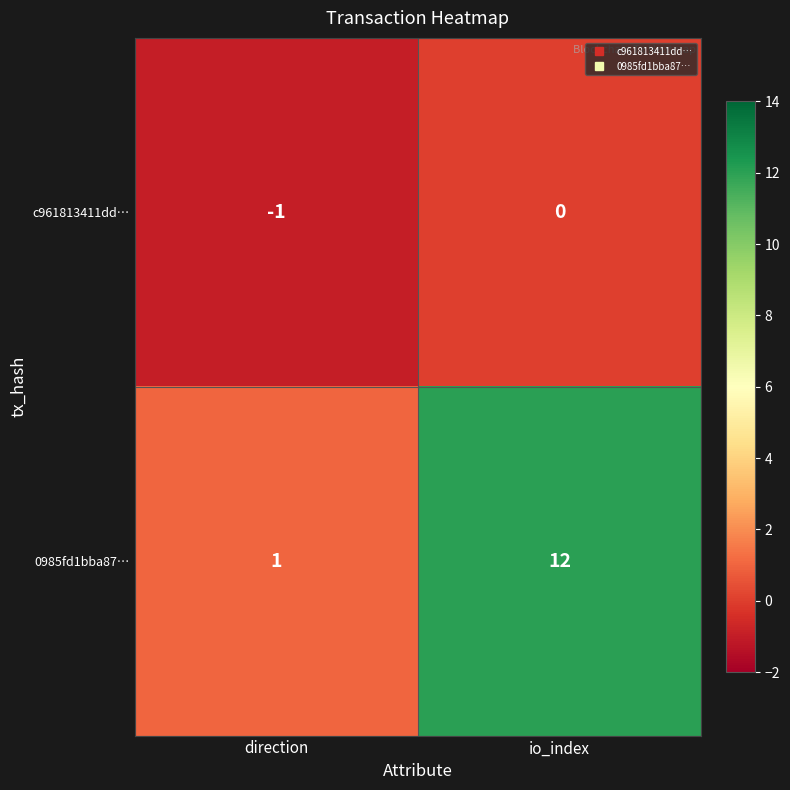

At which category does the chart reach its minimum across all series?

direction